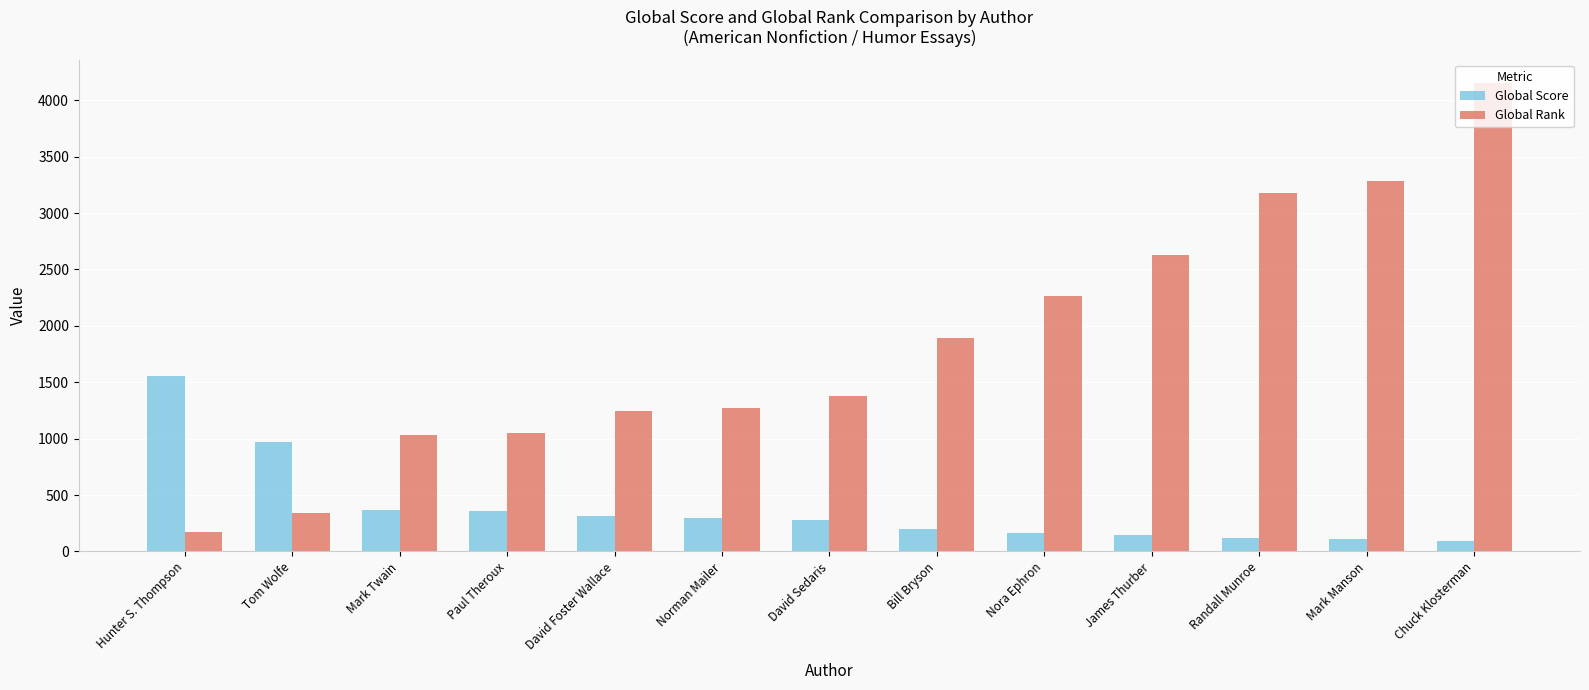

Rank the series at Mark Manson from highest to lowest value.

Global Rank, Global Score